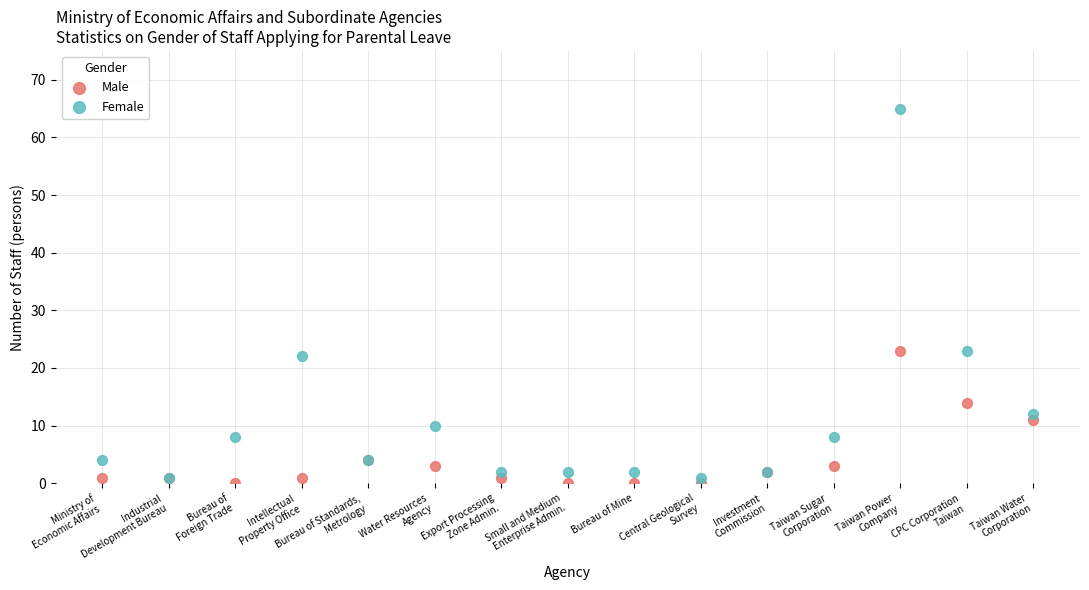

What are all the series names shown in the legend?

Male, Female